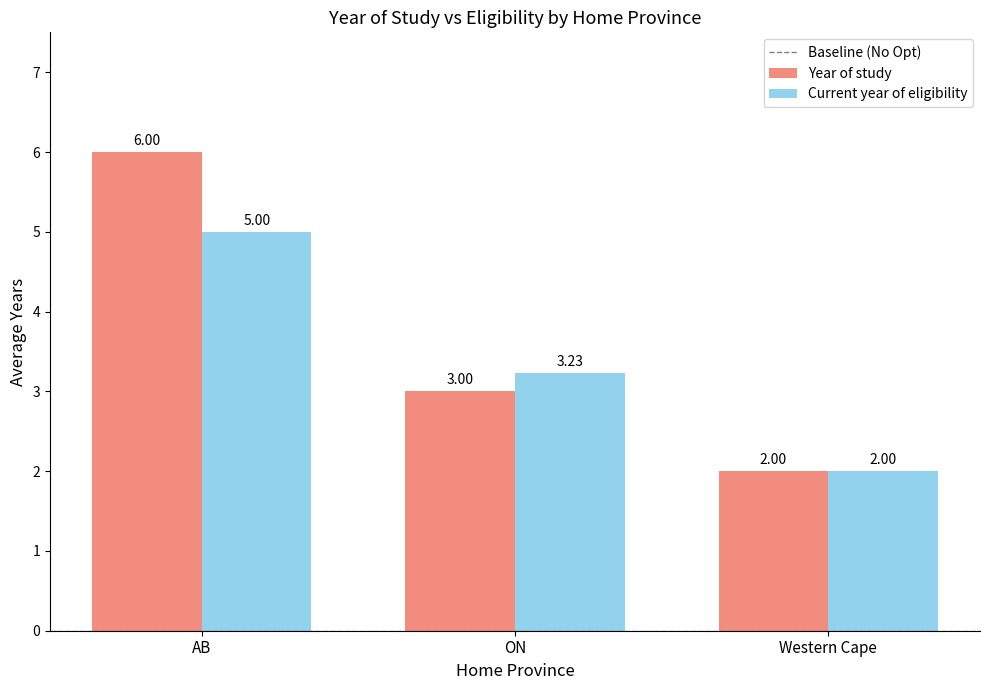

At which label does Current year of eligibility reach its peak?

AB